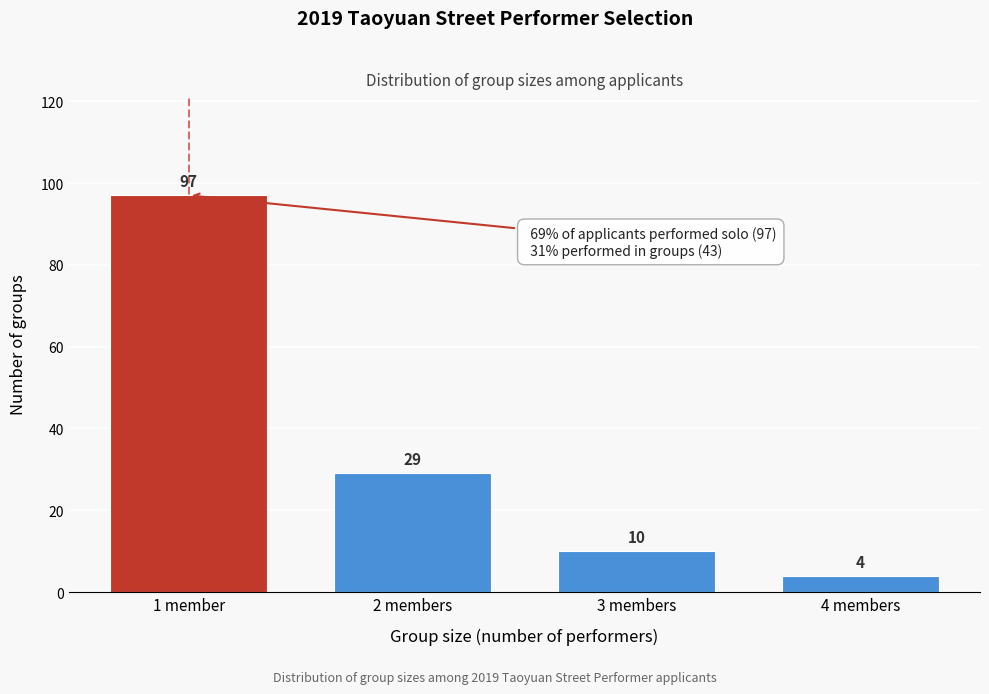

Reading left to right, transcribe all the data shown in this chart.

1 member=97	2 members=29	3 members=10	4 members=4